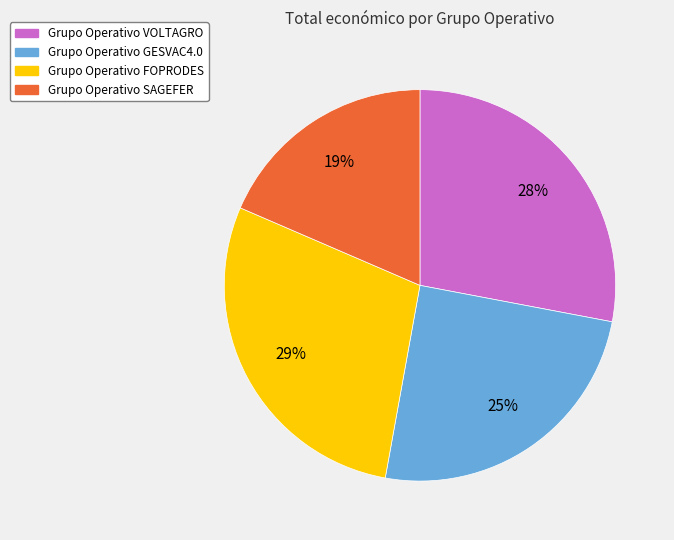

Which slice is the largest?

Grupo Operativo FOPRODES